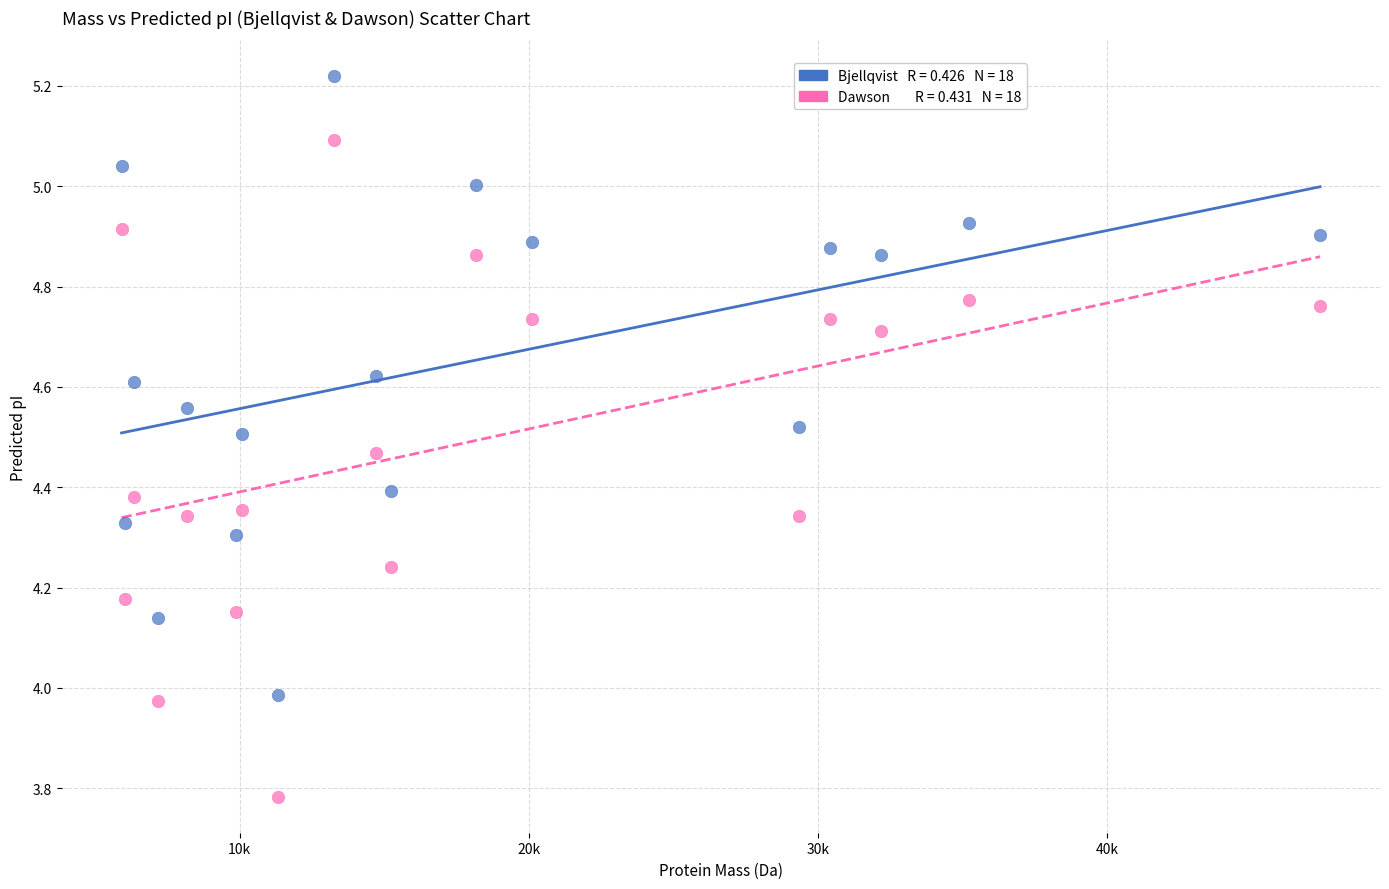

Across all data points, what is the range of X values (max minus min)?

41454.0